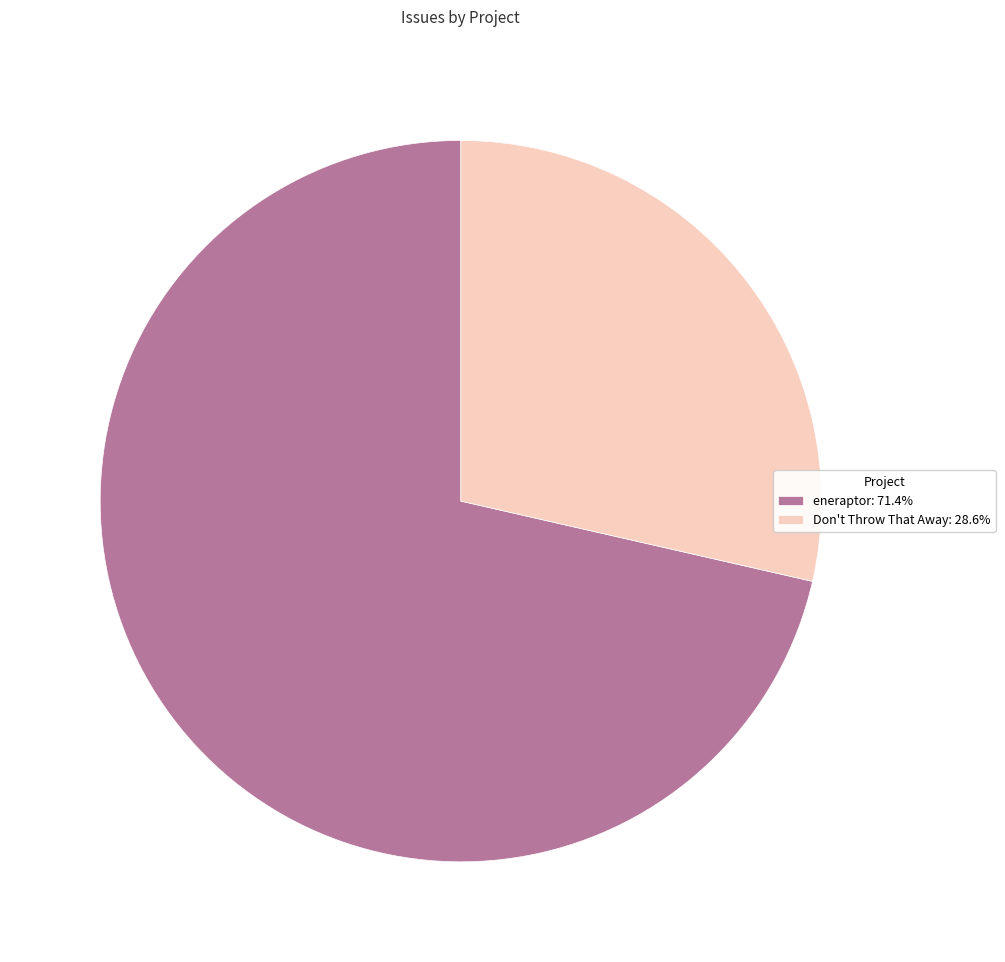

Is it true that eneraptor is 84% of the pie?

False